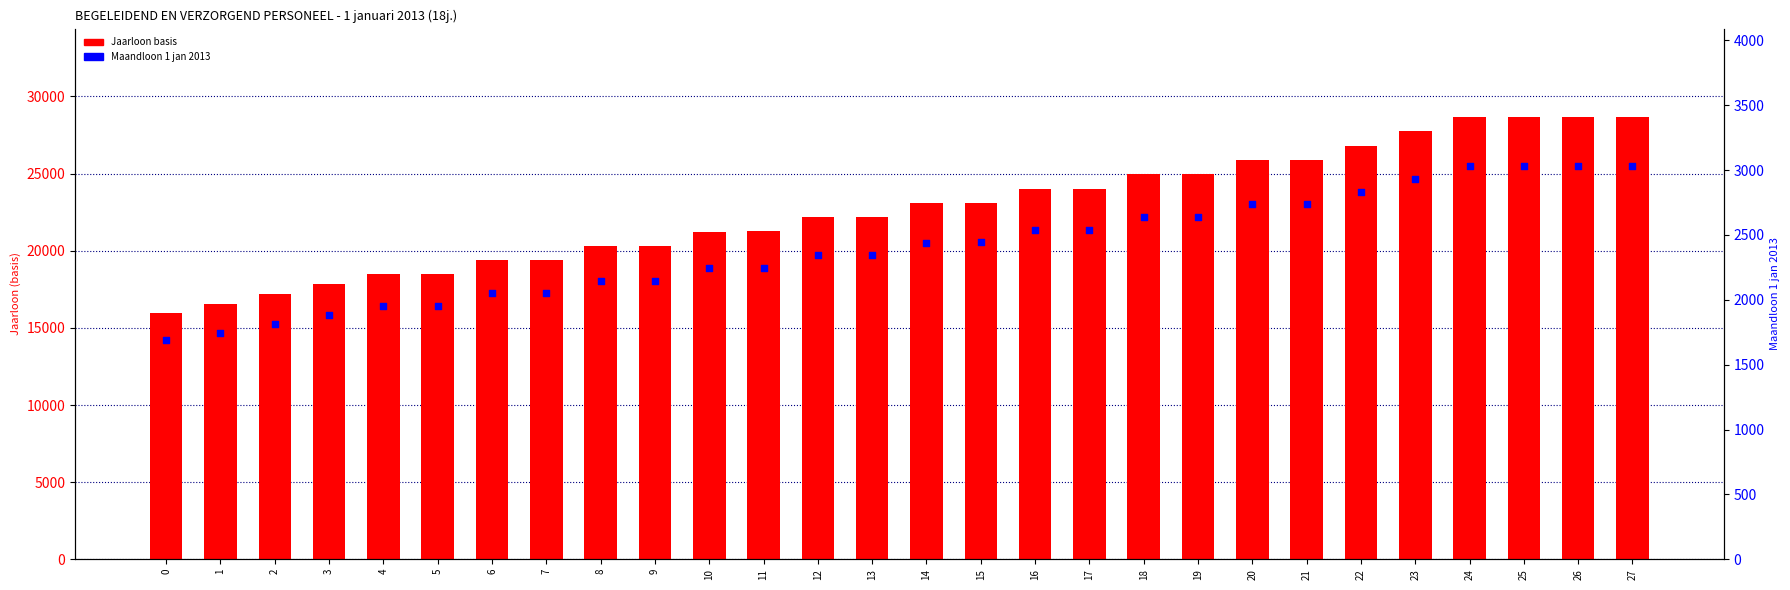

Which series contains the lowest Y value?

Maandloon 1 jan 2013